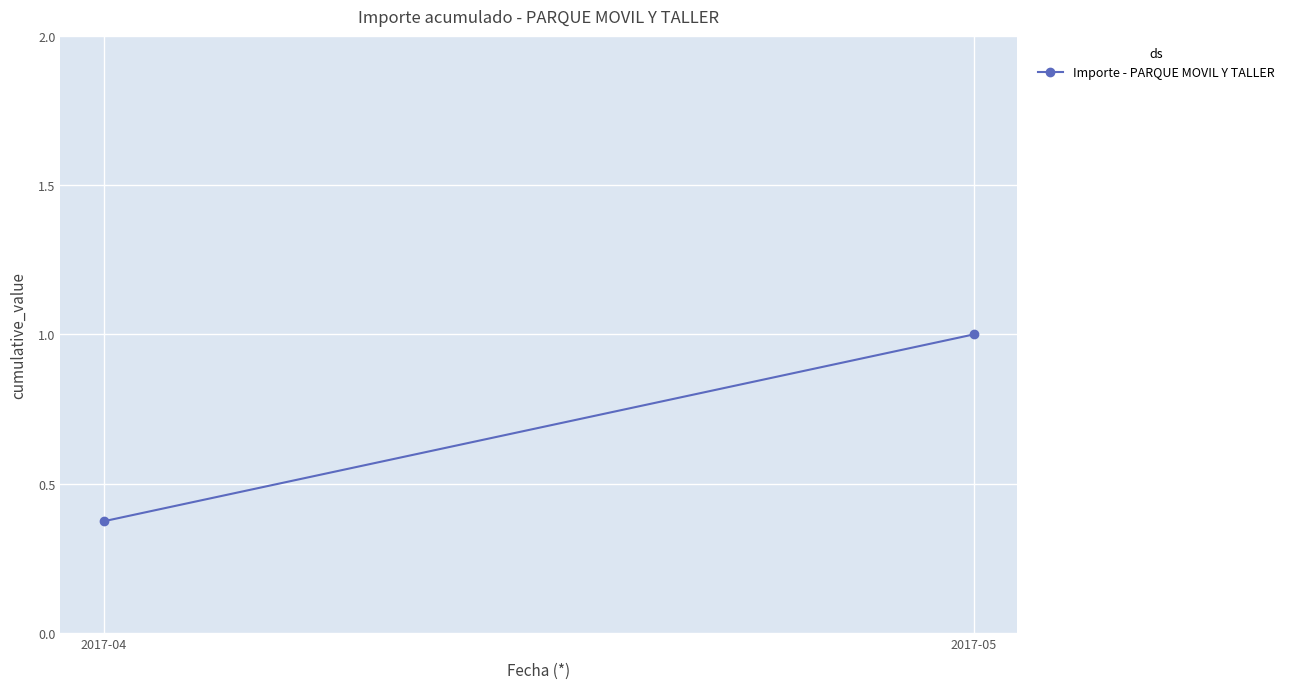

What is the approximate value at 2017-04?

0.4